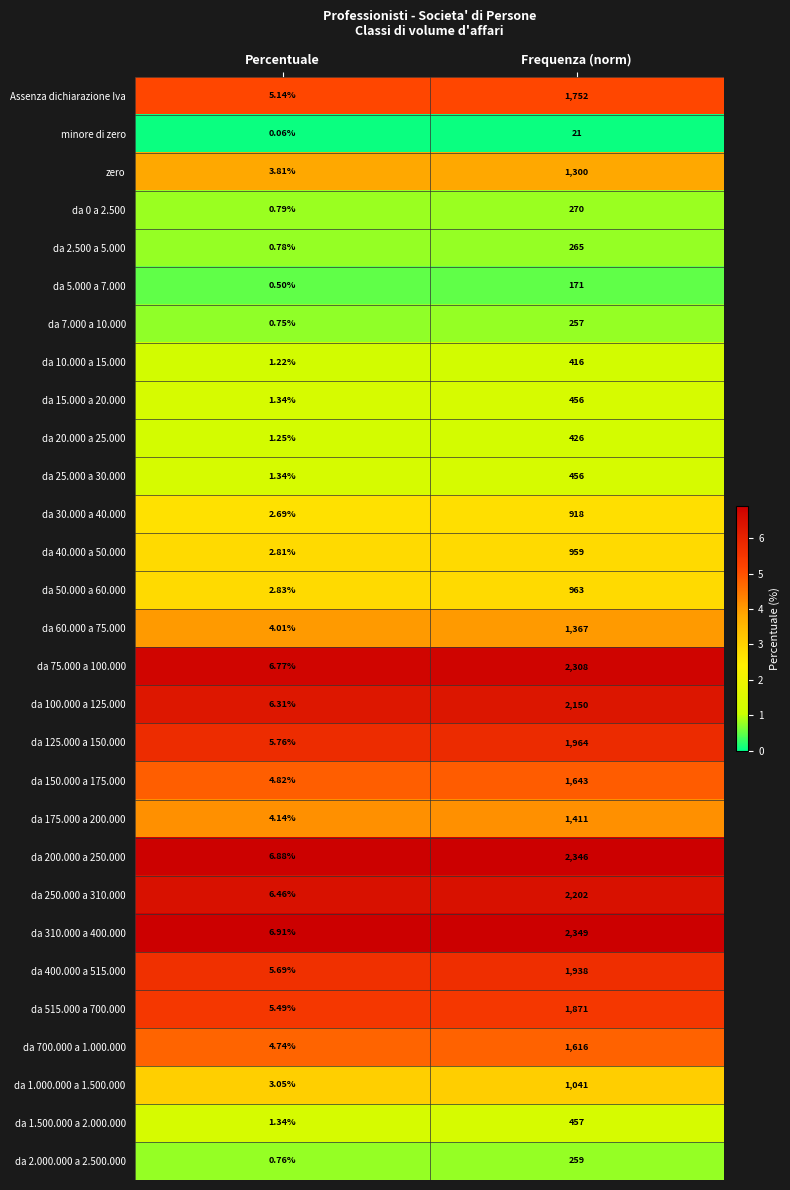

Where is da 100.000 a 125.000 nearest to the value 1078?

Percentuale